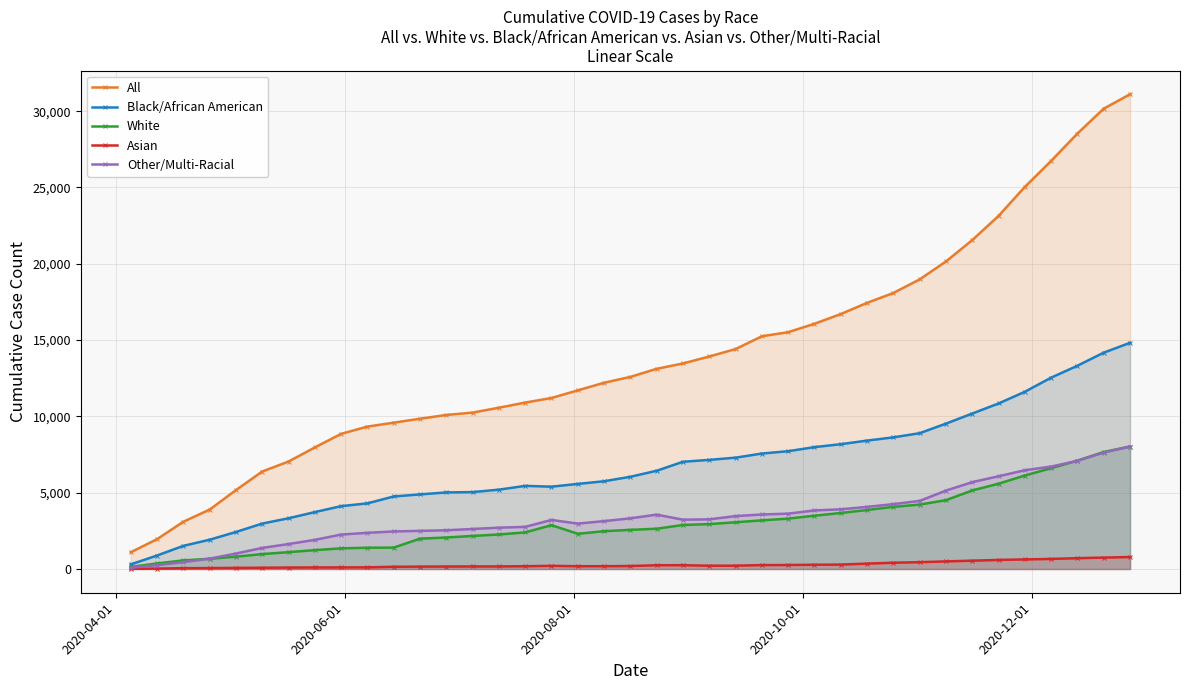

What is the difference between the maximum and second lowest values in the White series?

7662